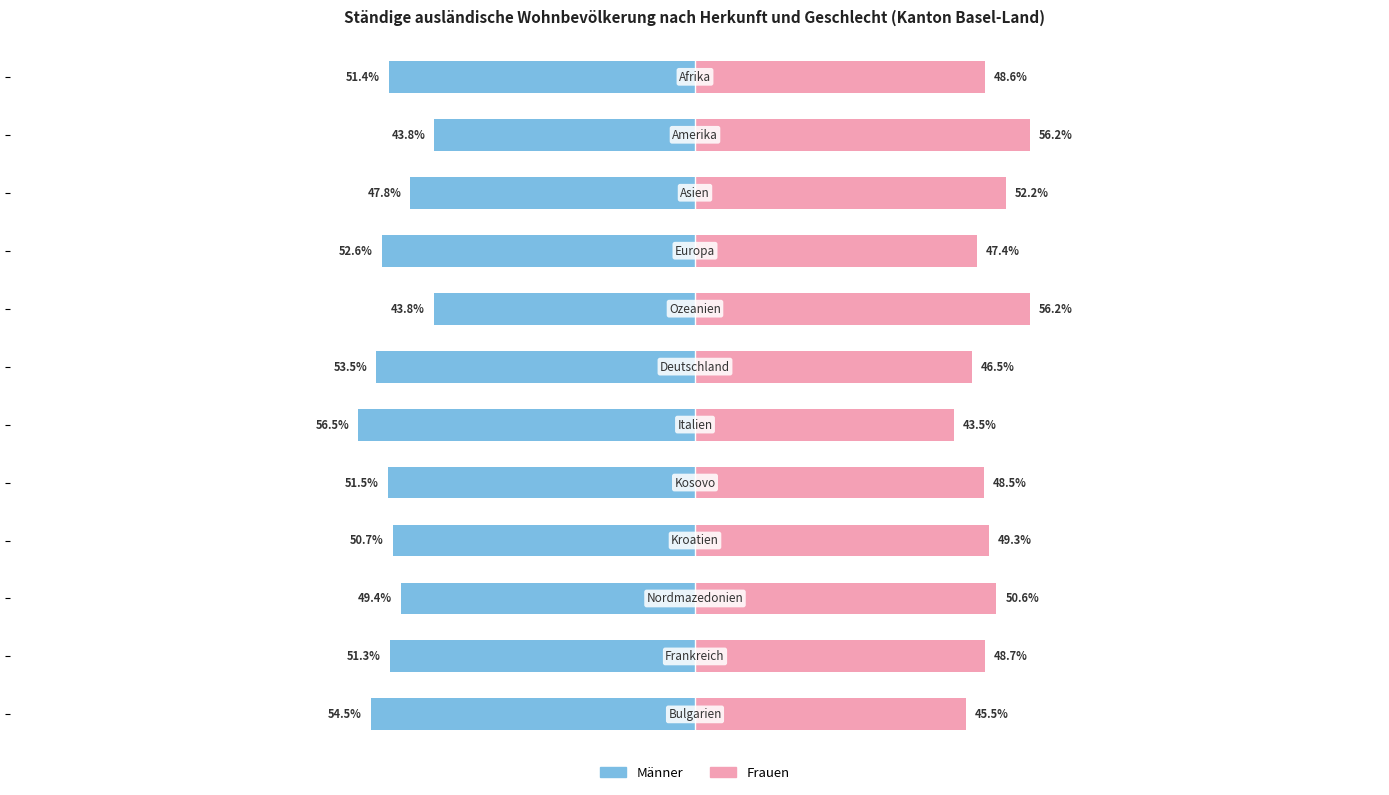

What is the average value of the Frauen series?

49.4